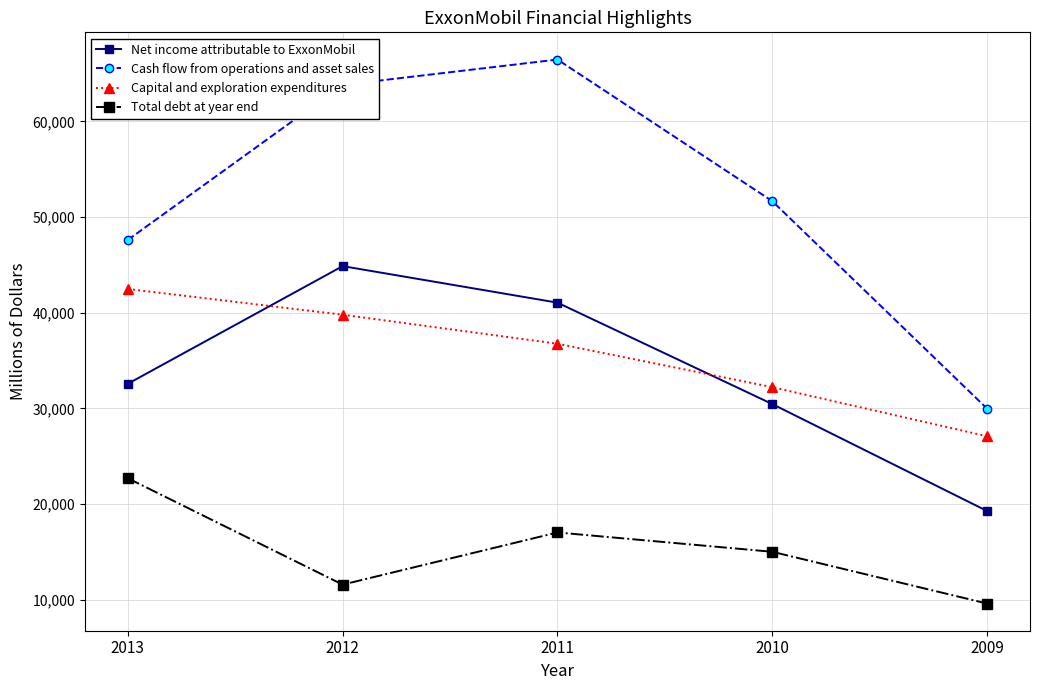

True or false: Net income attributable to ExxonMobil has a value of 30460 at 2010.

True